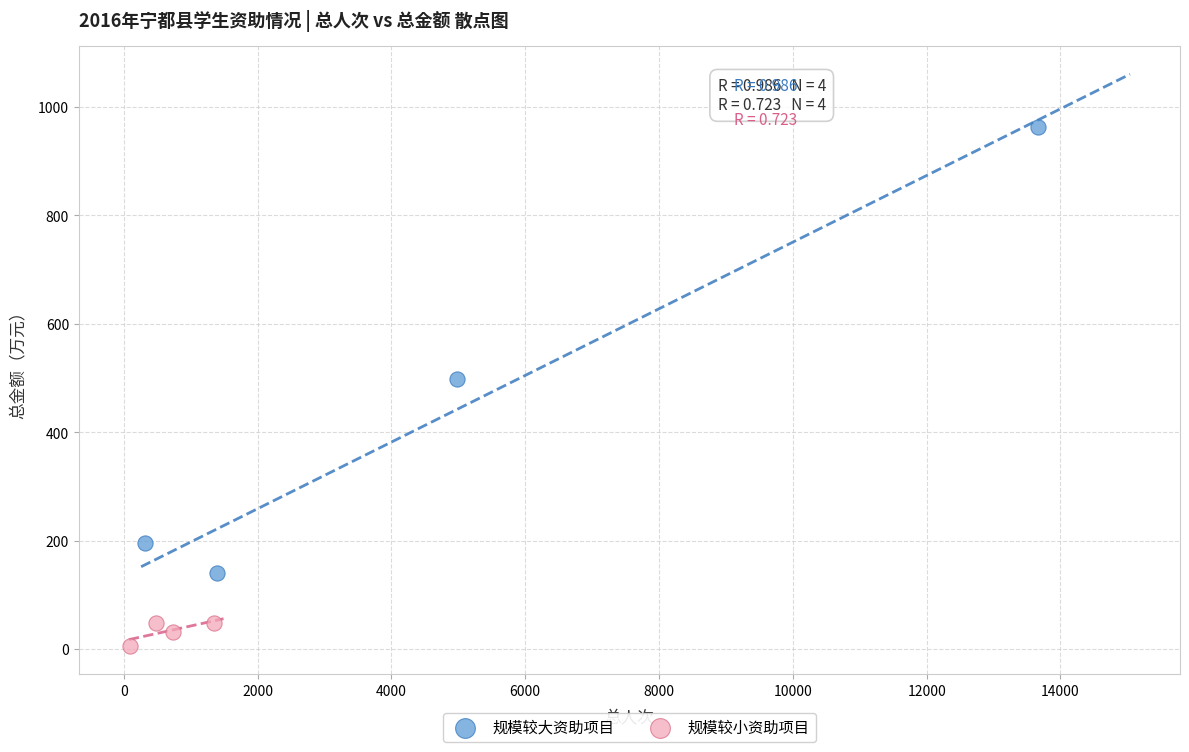

Which series reaches the minimum Y coordinate?

规模较小资助项目